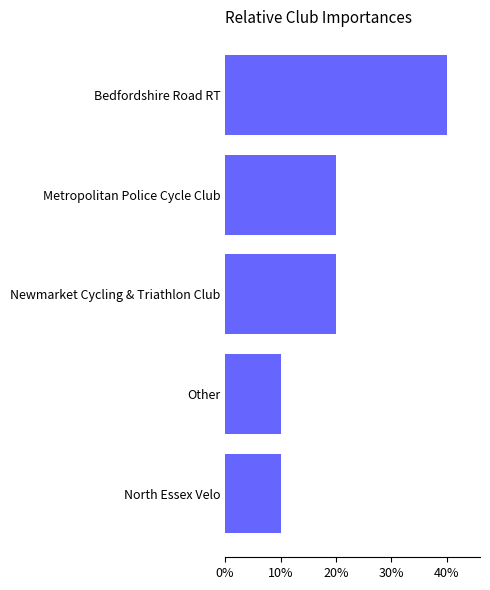

Are the bars horizontal?

Yes